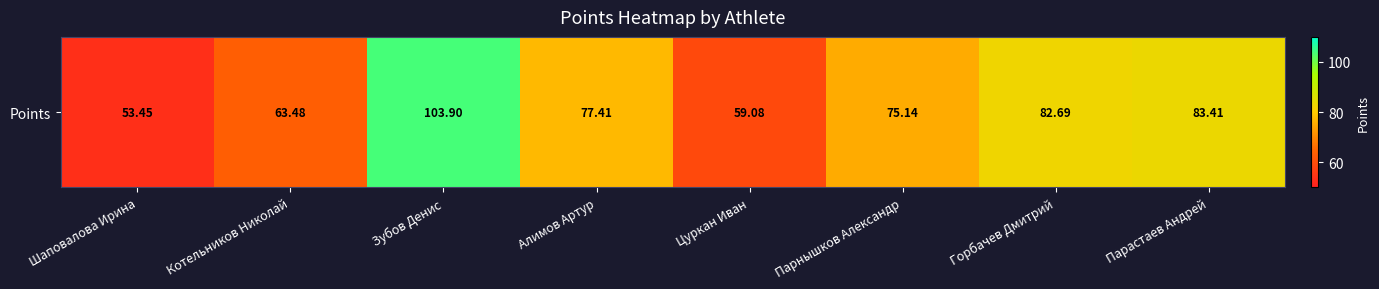

What value does the data have at Котельников Николай?

63.5